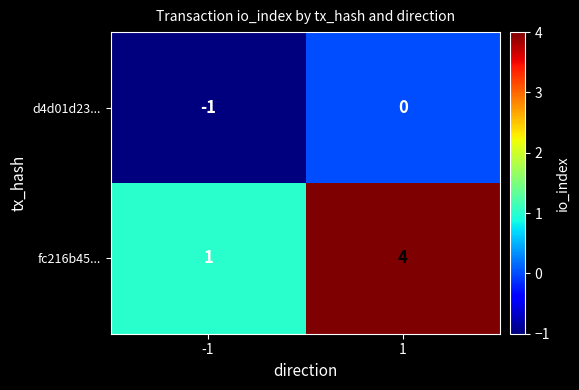

What is the difference between the maximum and minimum values in the fc216b45... series?

3